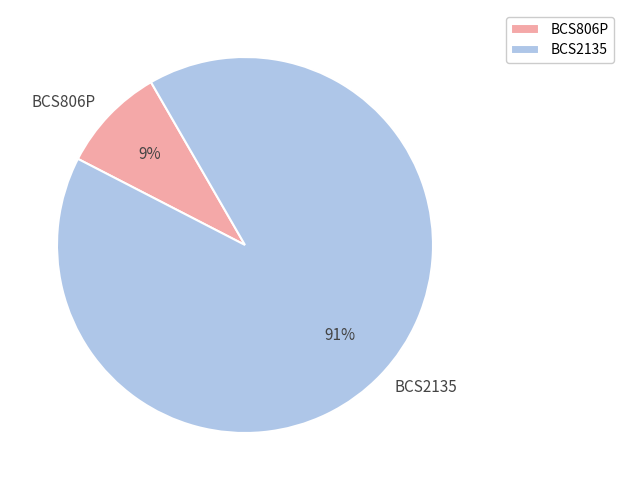

Rank the categories by value from lowest to highest.

BCS806P, BCS2135